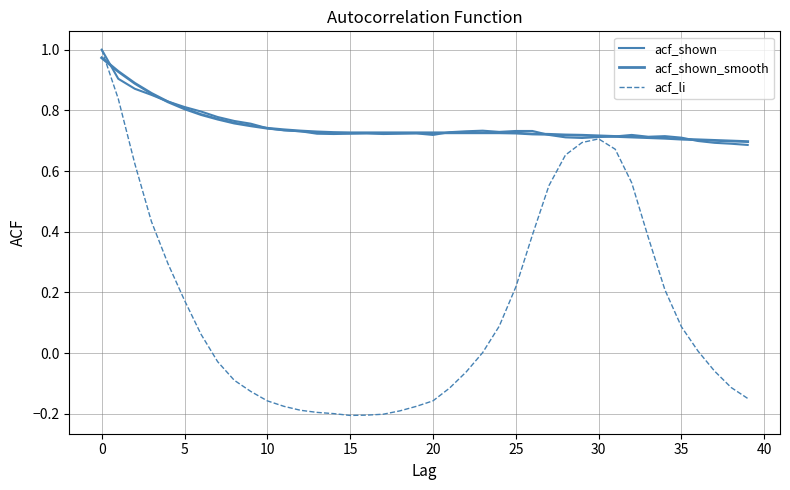

Is this an area chart (filled region under the line)?

No